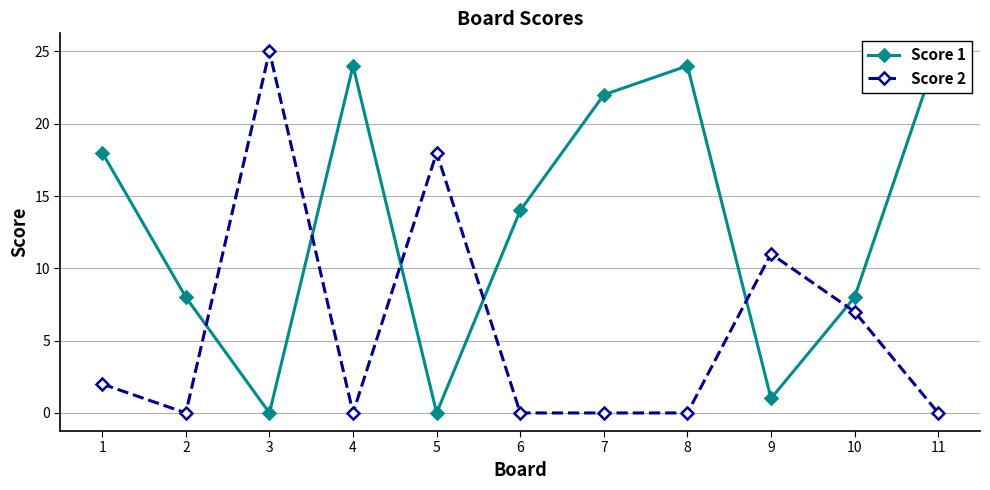

Reading left to right, what are all the values shown in this chart?

Score 1: 1=18	2=8	3=0	4=24	5=0	6=14	7=22	8=24	9=1	10=8	11=25
Score 2: 1=2	2=0	3=25	4=0	5=18	6=0	7=0	8=0	9=11	10=7	11=0